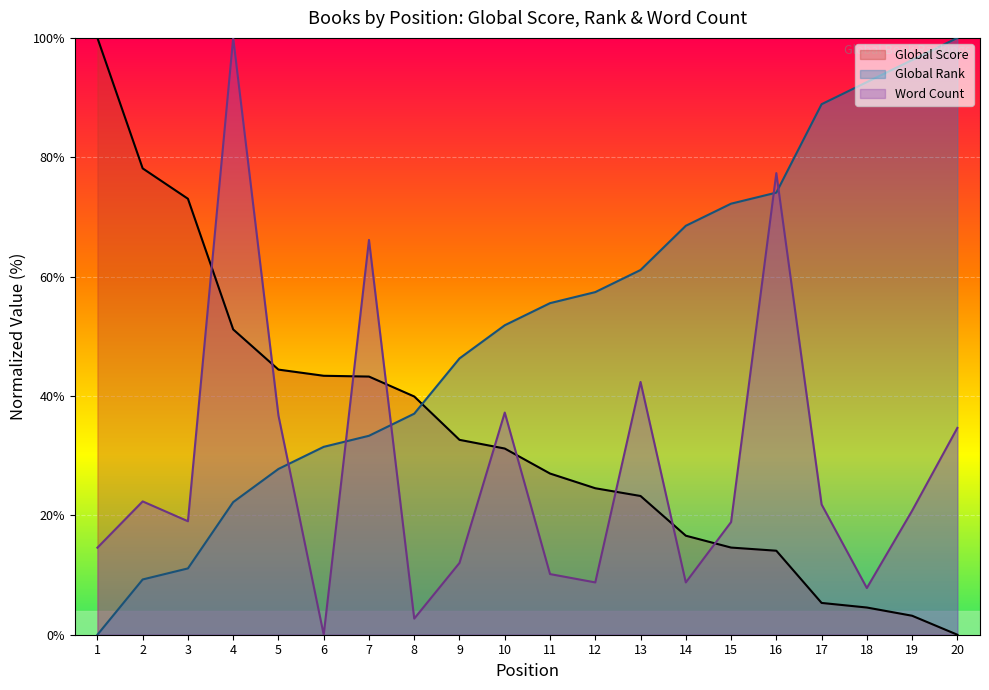

What is the spread (max minus min) of values at 18?

88.0